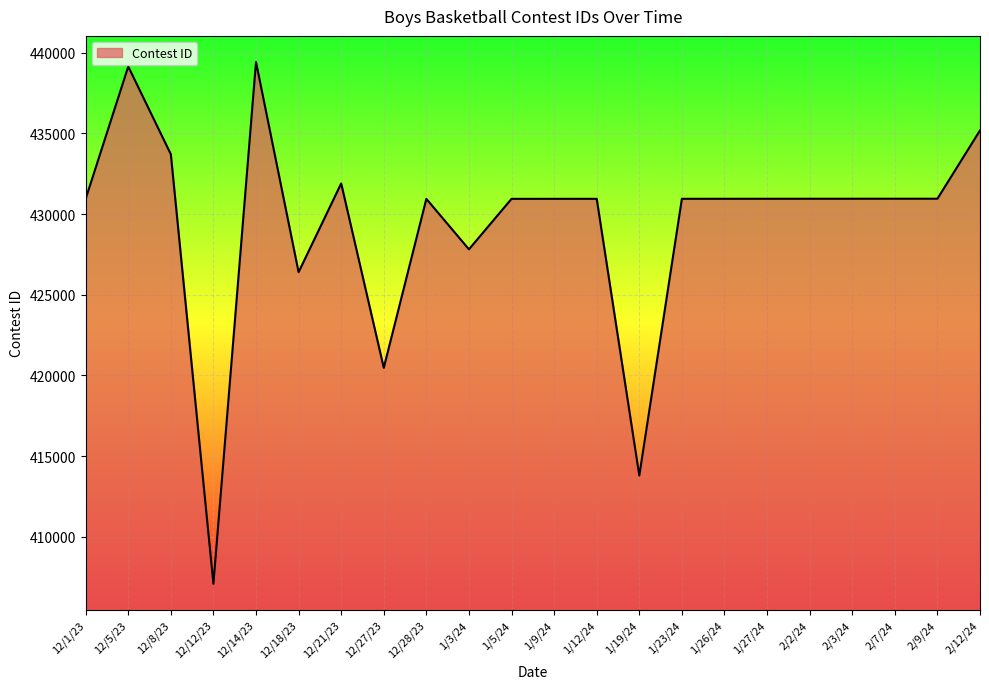

What is the change in value from 1/3/24 to 2/3/24?

+3135